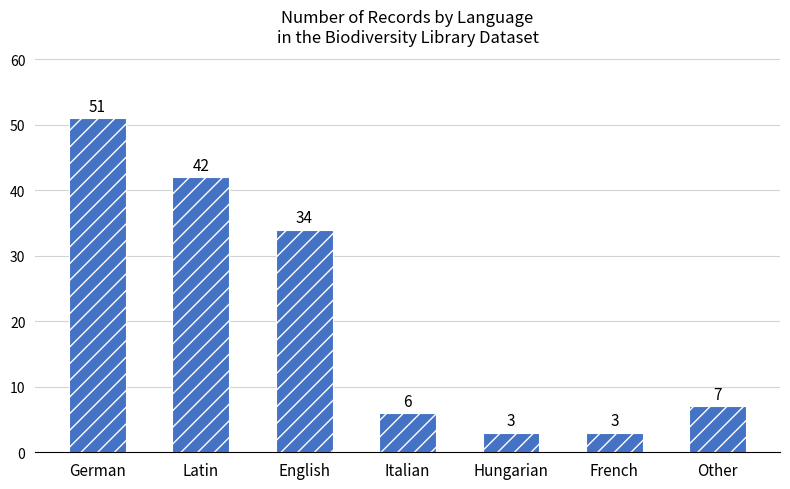

What is the difference between the maximum and second lowest values?

48